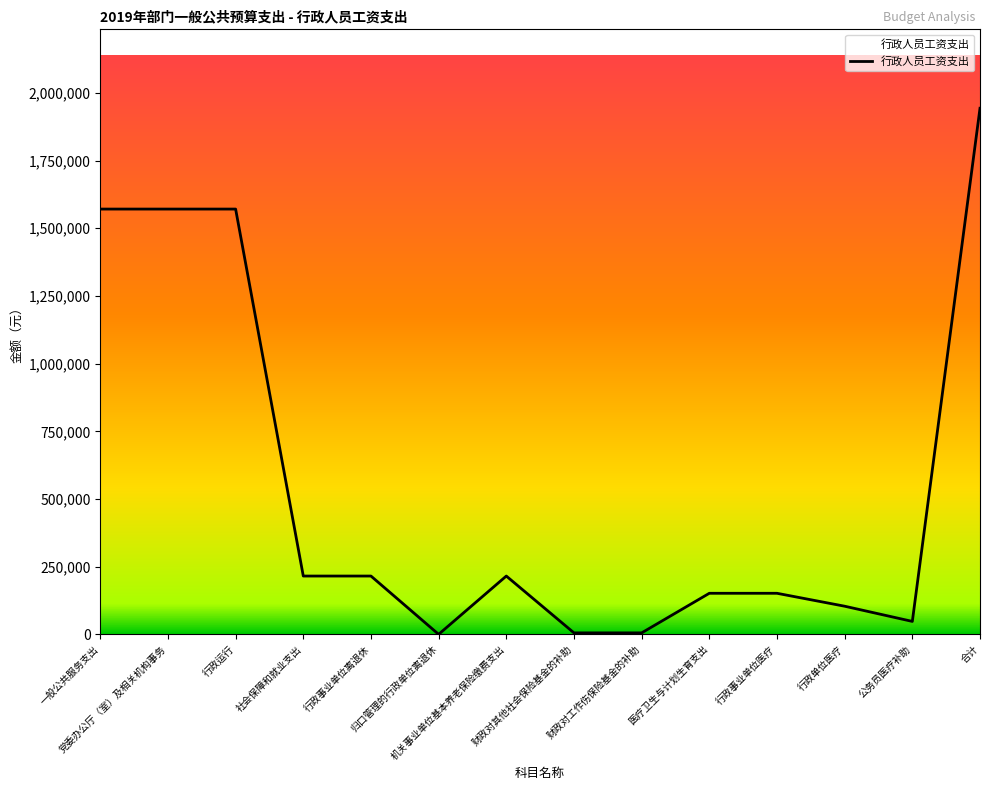

What is the difference between the maximum and minimum values?

1943310